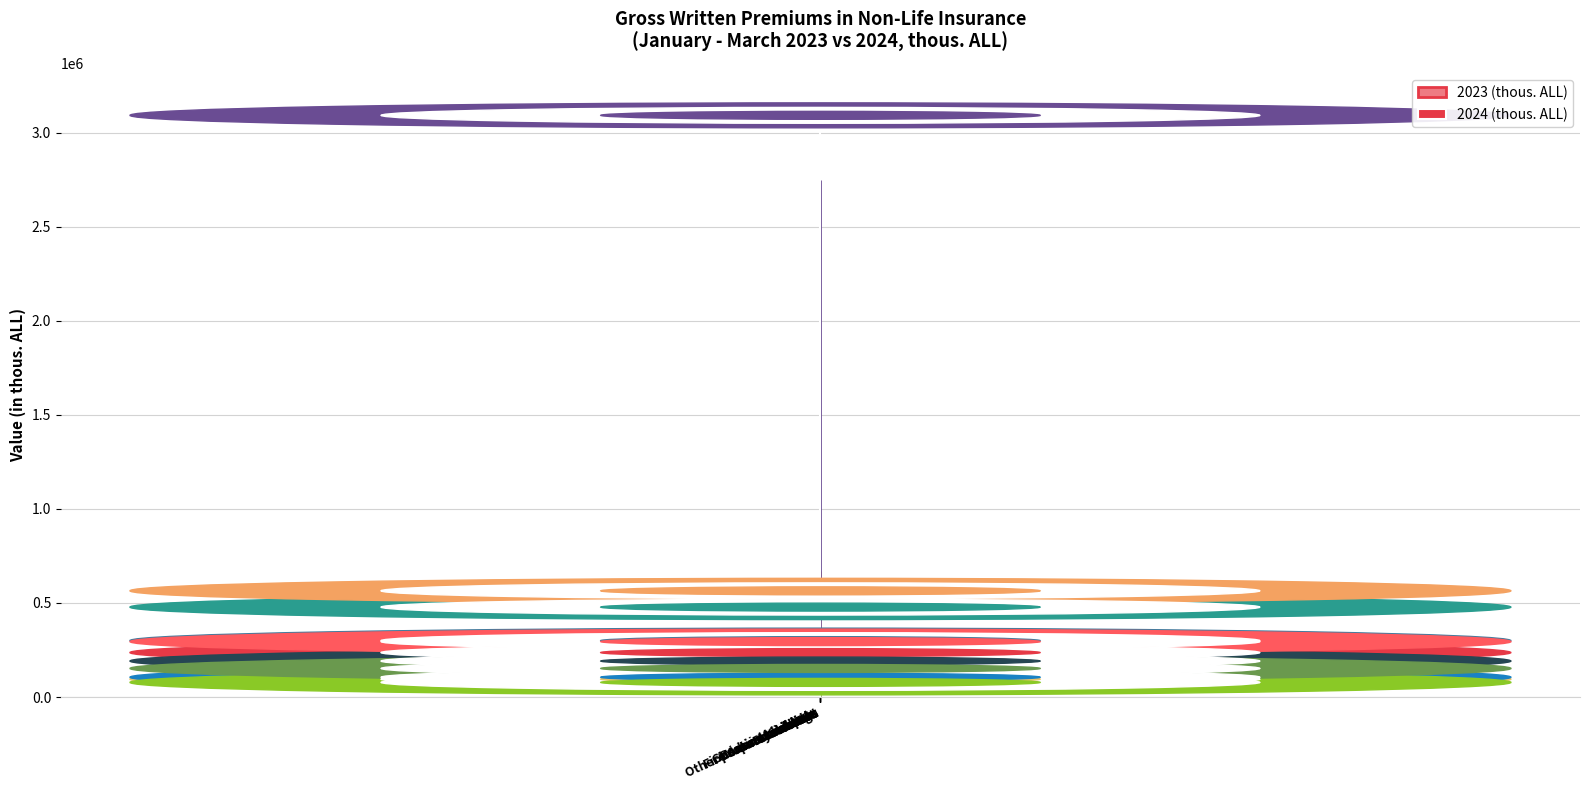

The 2023 (thous. ALL) series shows 112377.2 at Guarantees. True or false?

True